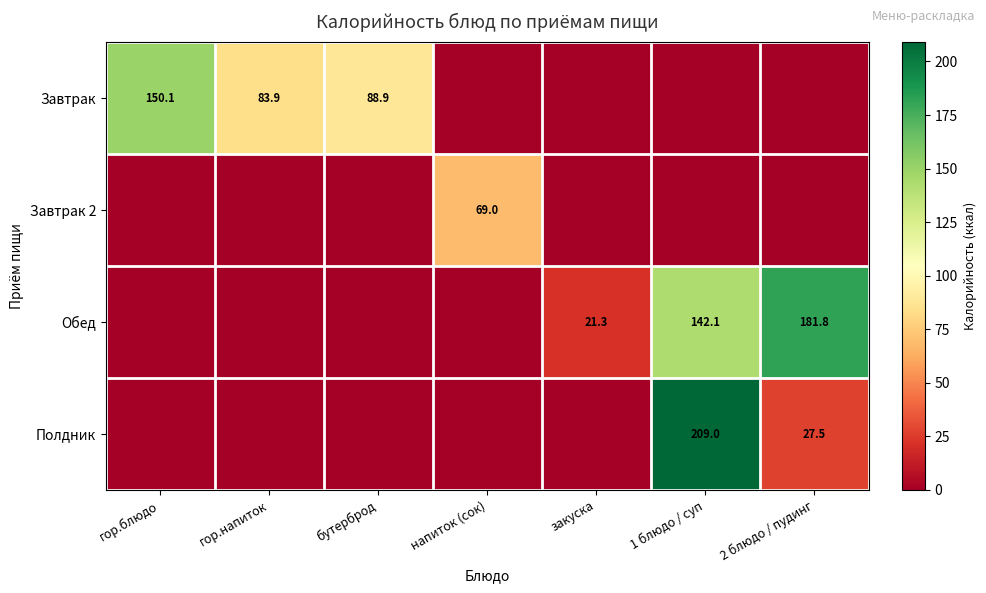

The value of Обед at 1 блюдо / суп is 233.6. True or false?

False